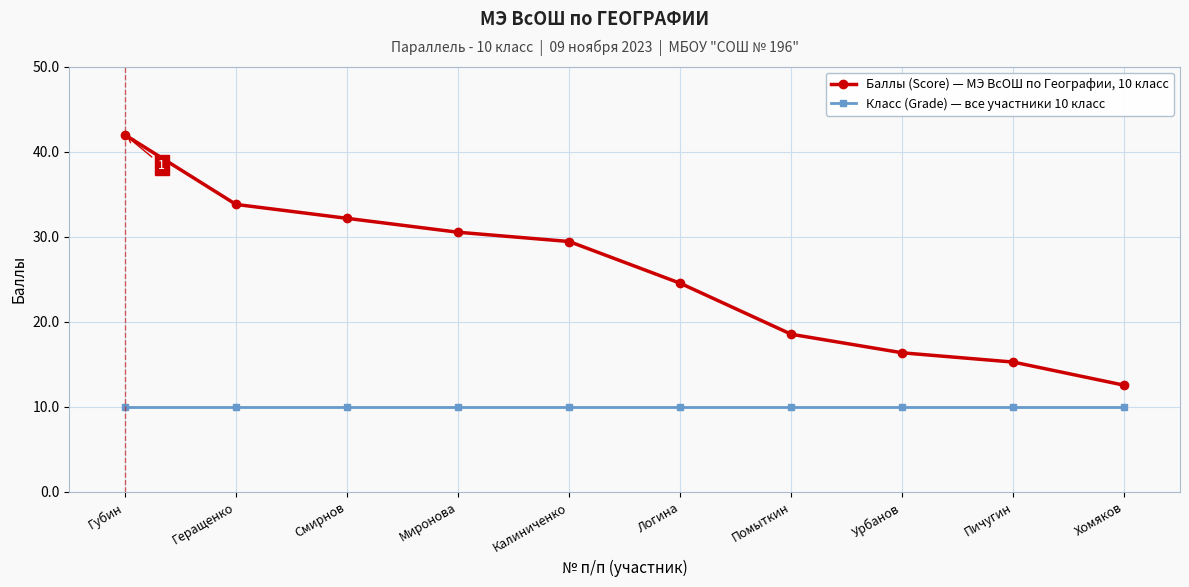

The Класс (Grade) — все участники 10 класс series shows 10.0 at Миронова. True or false?

True